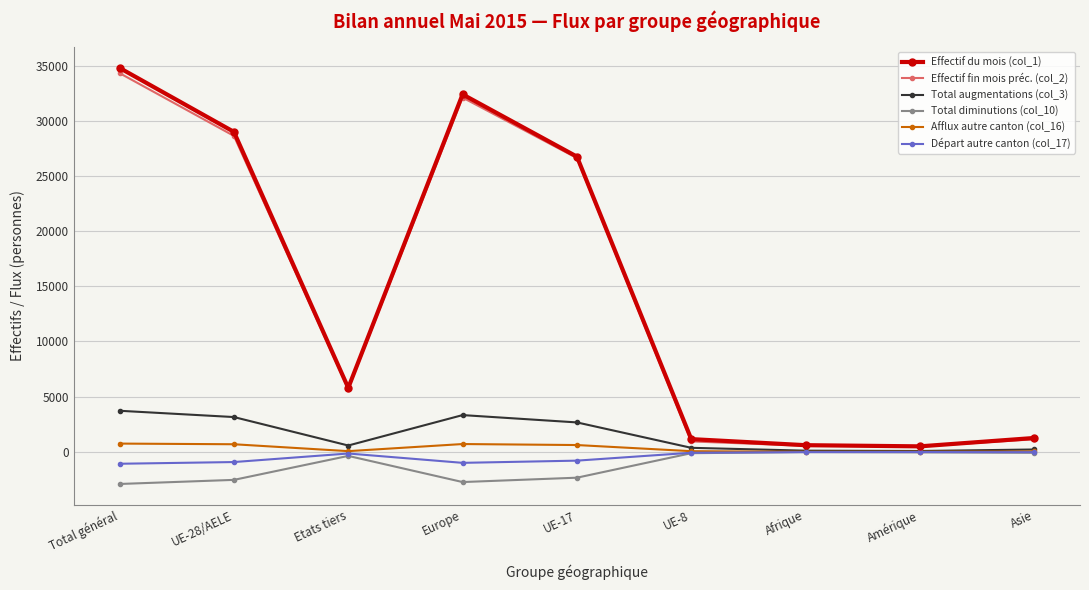

The Départ autre canton (col_17) series shows -85 at UE-8. True or false?

True